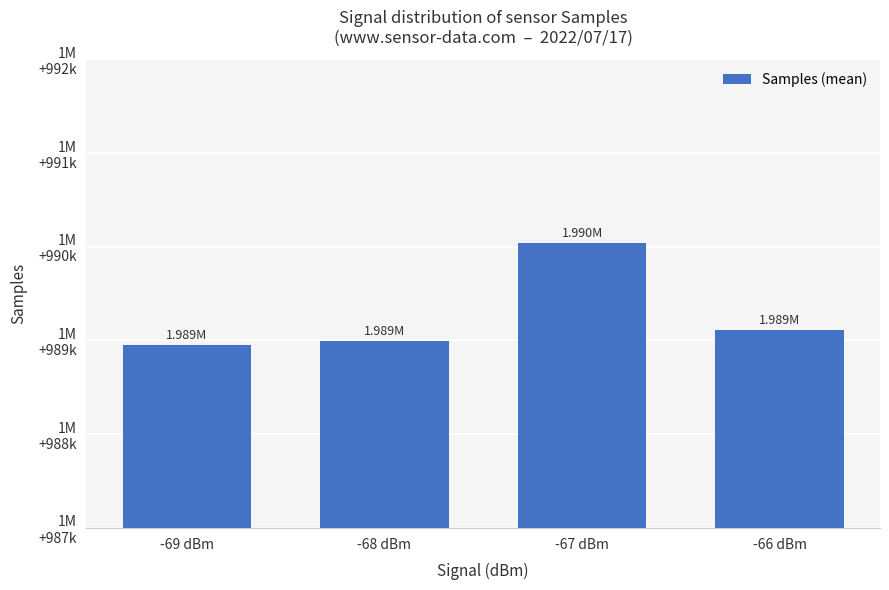

Is it true that the value at -66 dBm is 662283.9?

False